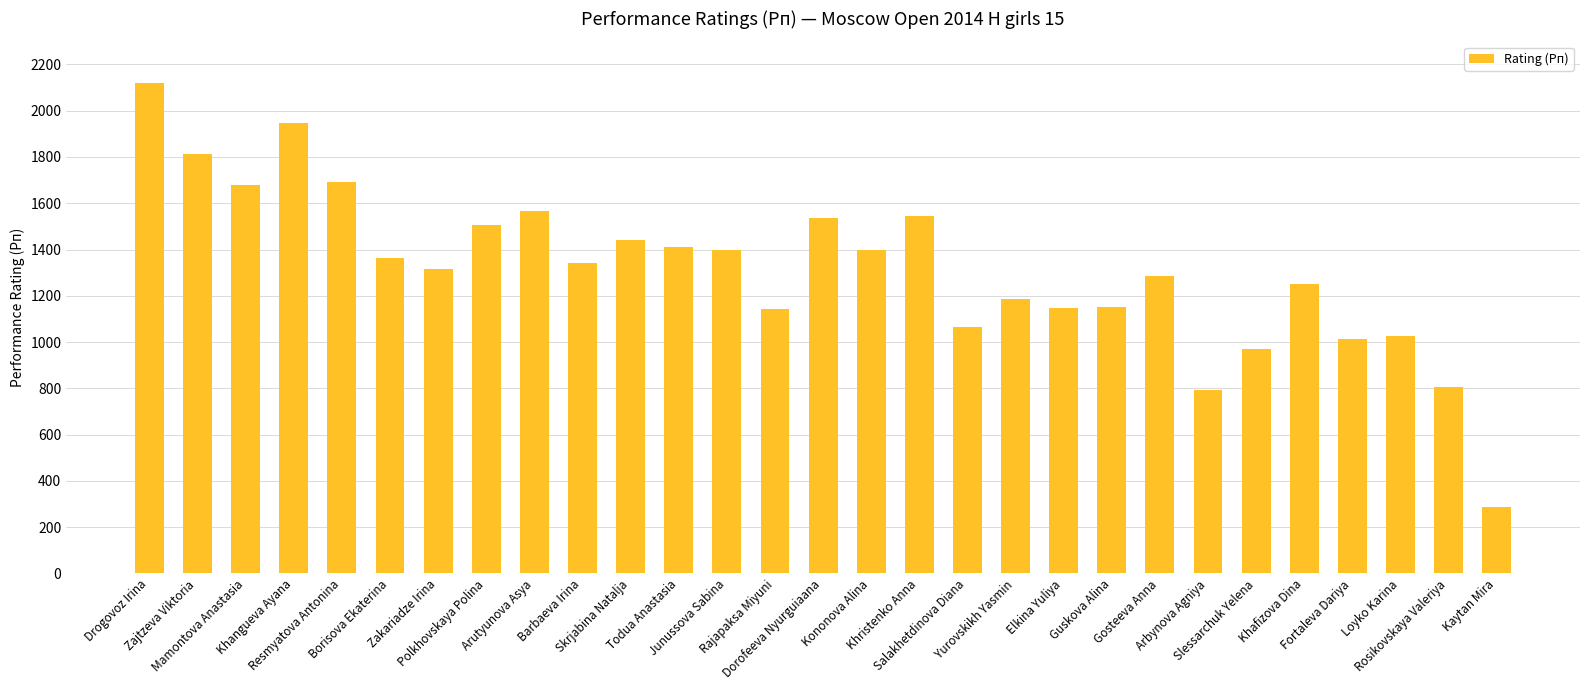

Which label corresponds to the largest value in the chart?

Drogovoz Irina